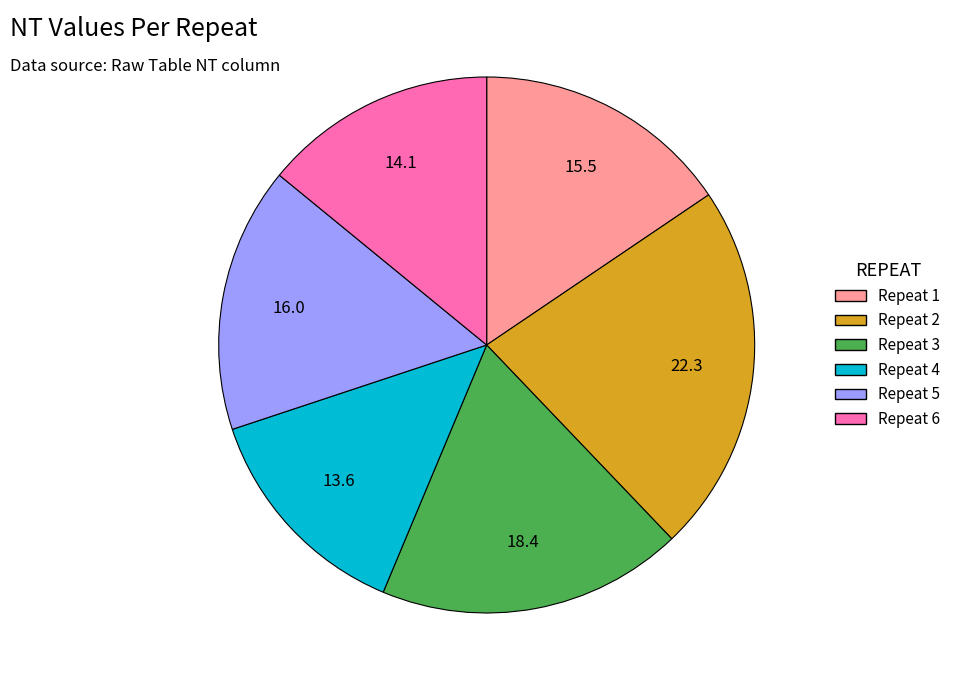

True or false: Repeat 2 accounts for 22% of the total.

True